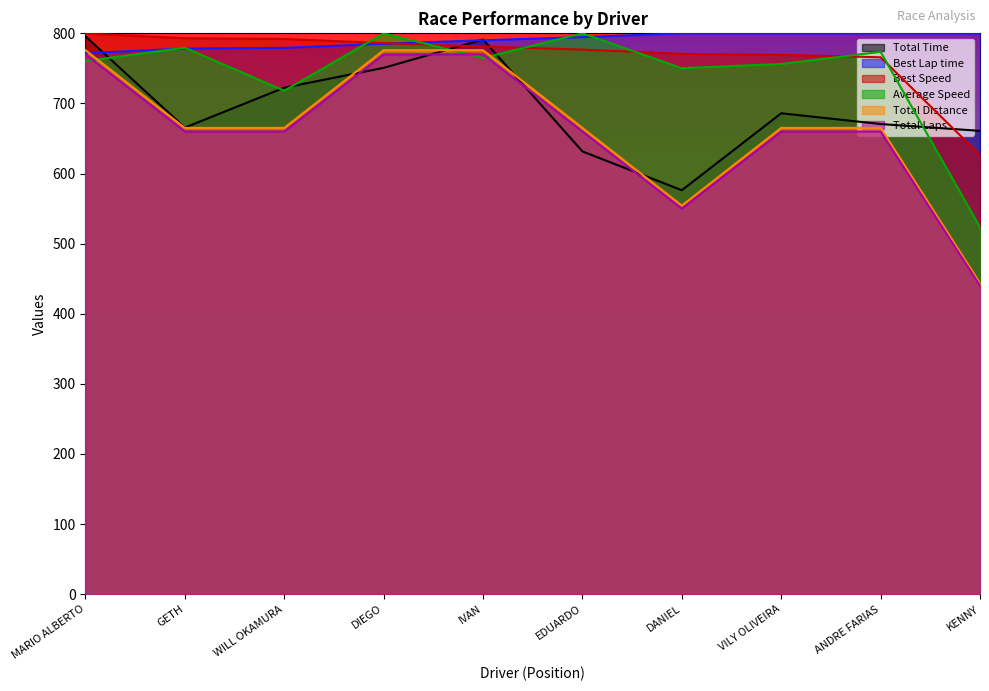

True or false: Total Laps and Best Lap time intersect in this chart.

False